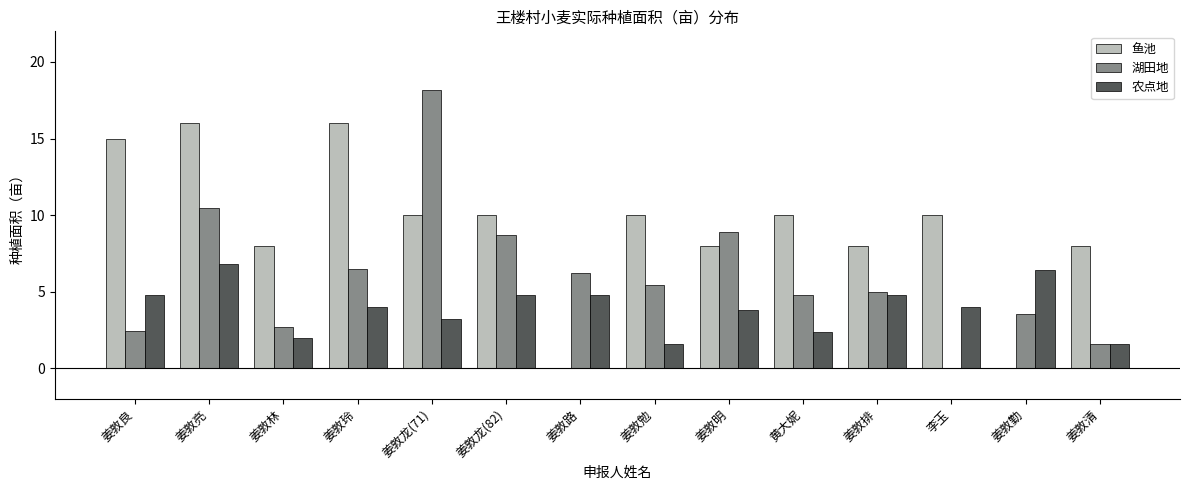

Are the bars grouped side by side (vs. stacked)?

Yes